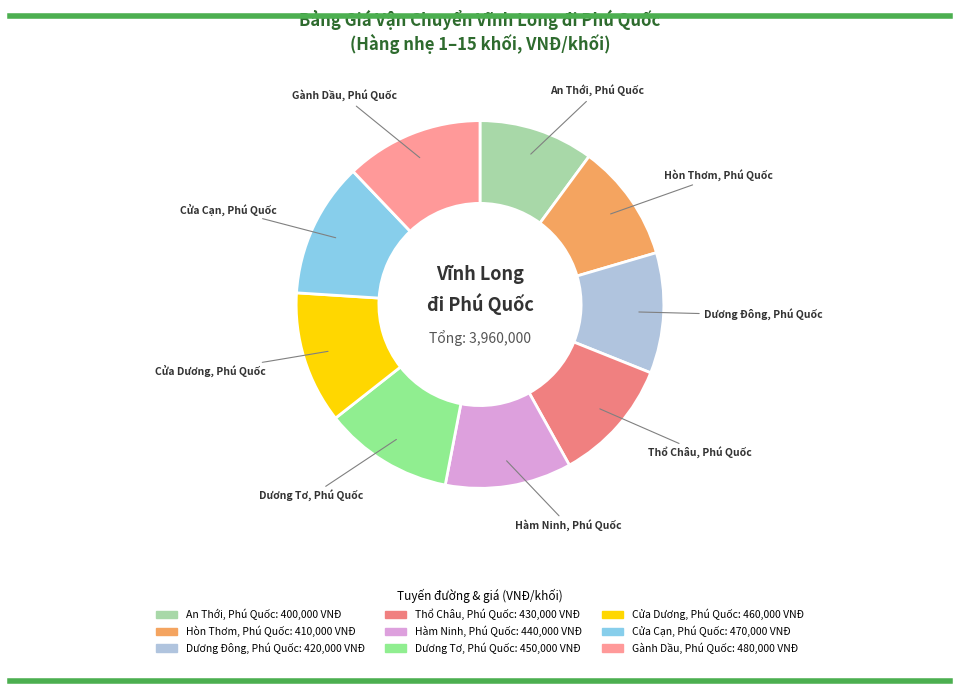

Is it true that Hòn Thơm, Phú Quốc is 1% of the pie?

False